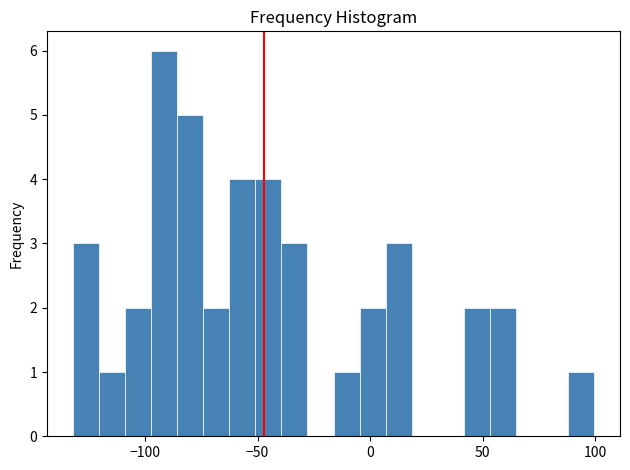

Read against the x-axis, roughly where is the centre of the tallest bar?

-90